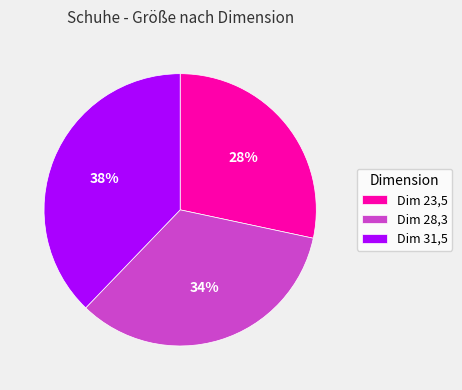

Is there a majority slice in this chart?

No